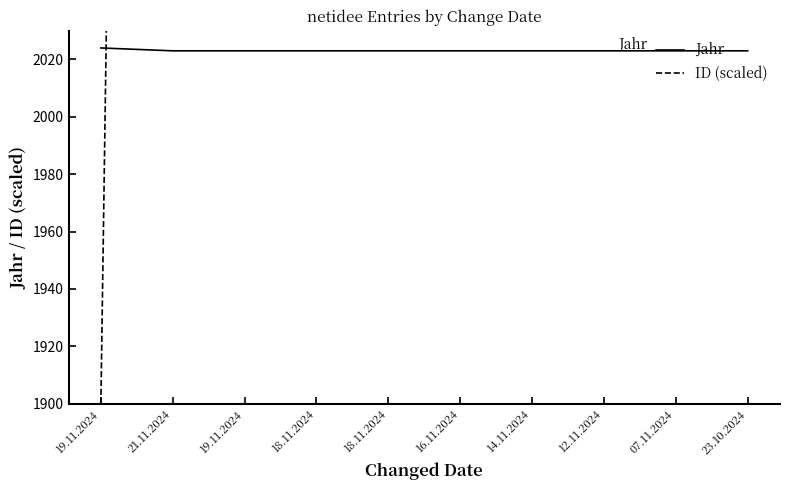

What is the average value of the Jahr series?

2023